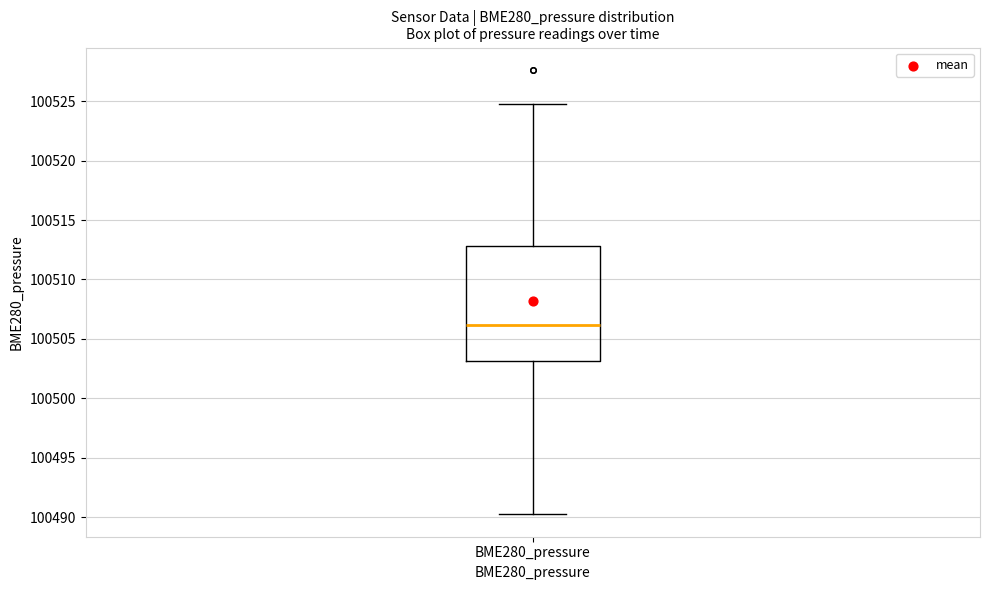

Transcribe this box plot: give where the median line is, the range the box spans, and where the two whiskers end, as read against the y-axis. The values are not printed on the chart, so give them approximately, as read against the axis.

median 100506, box 100503 to 100513, whiskers 100490 to 100525